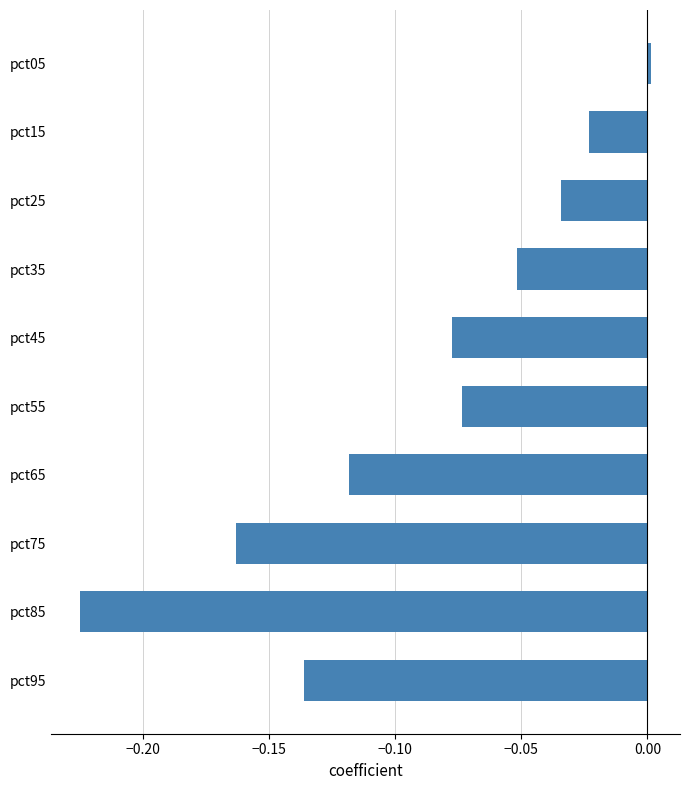

Is it true that the value at pct35 is -0.0?

False